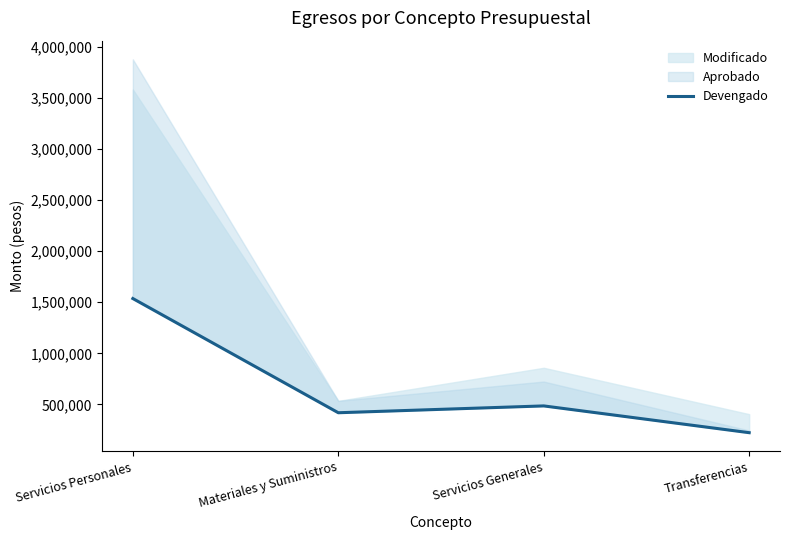

Rank the categories by value from lowest to highest.

Transferencias, Materiales y Suministros, Servicios Generales, Servicios Personales